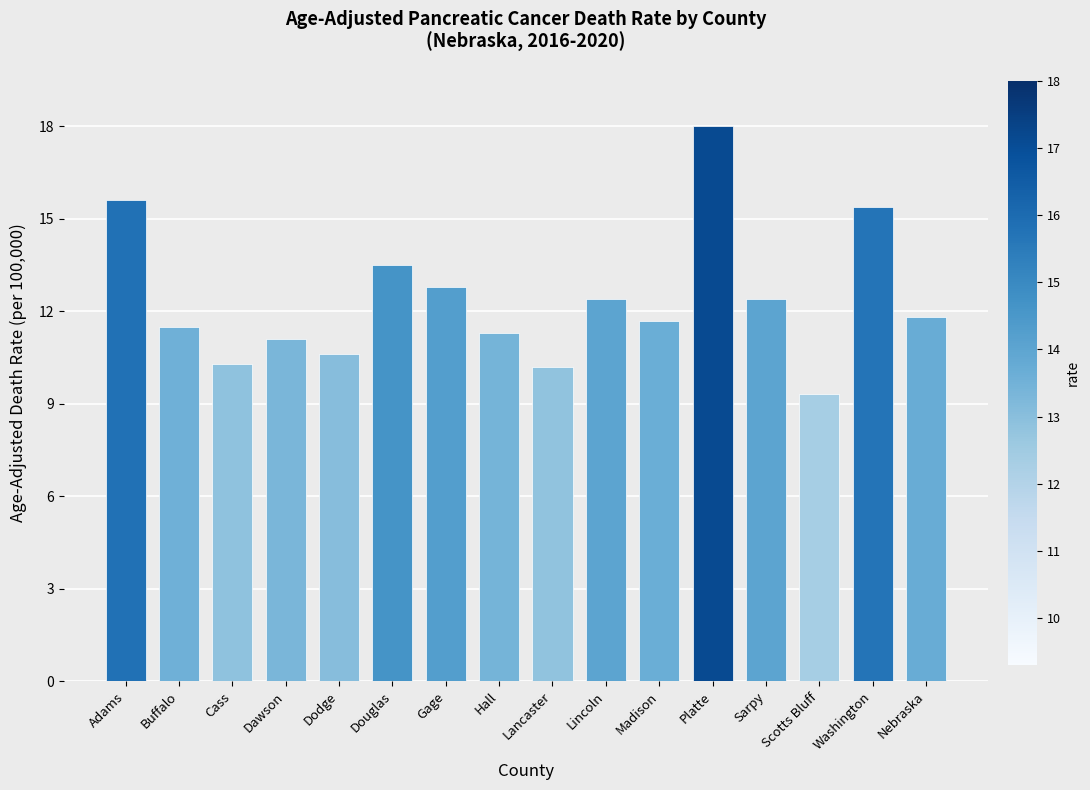

The value at Buffalo is 11.5. True or false?

True